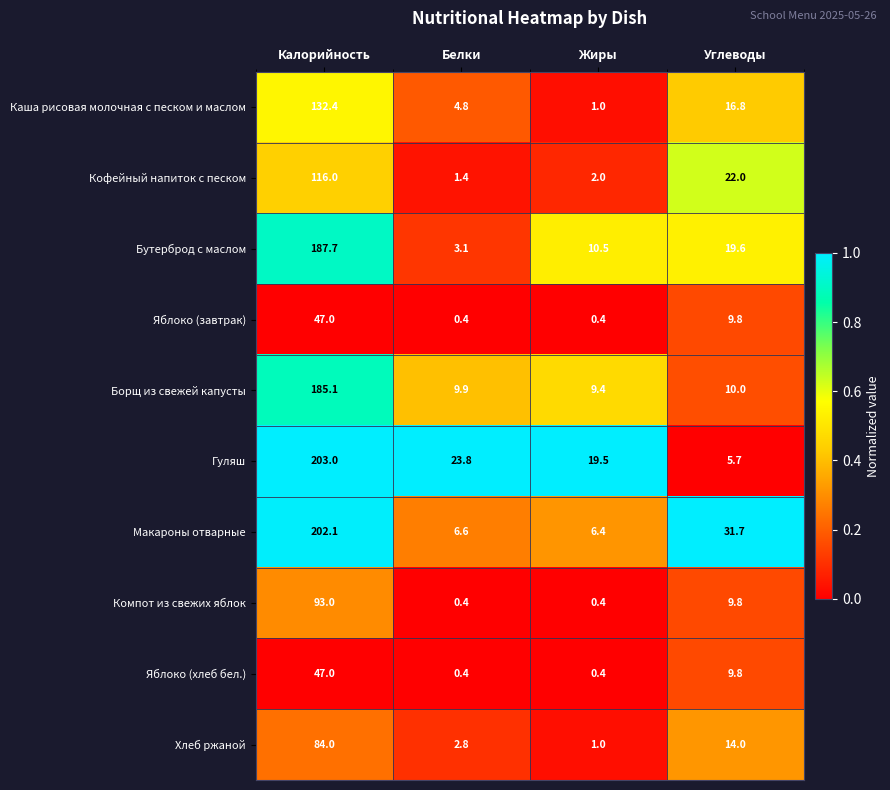

Rank the categories by Хлеб ржаной value from highest to lowest.

Калорийность, Углеводы, Белки, Жиры